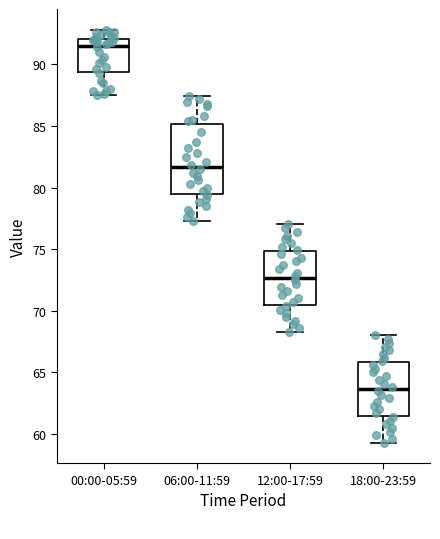

Comparing the boxes themselves (not the whiskers), which one is the tallest?

06:00-11:59